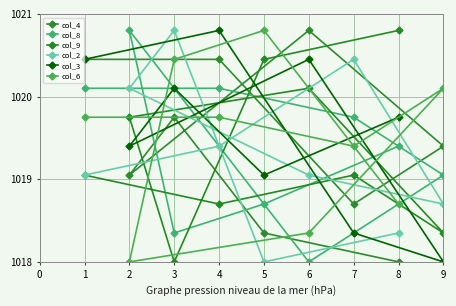

Which series has the widest spread of values?

col_4